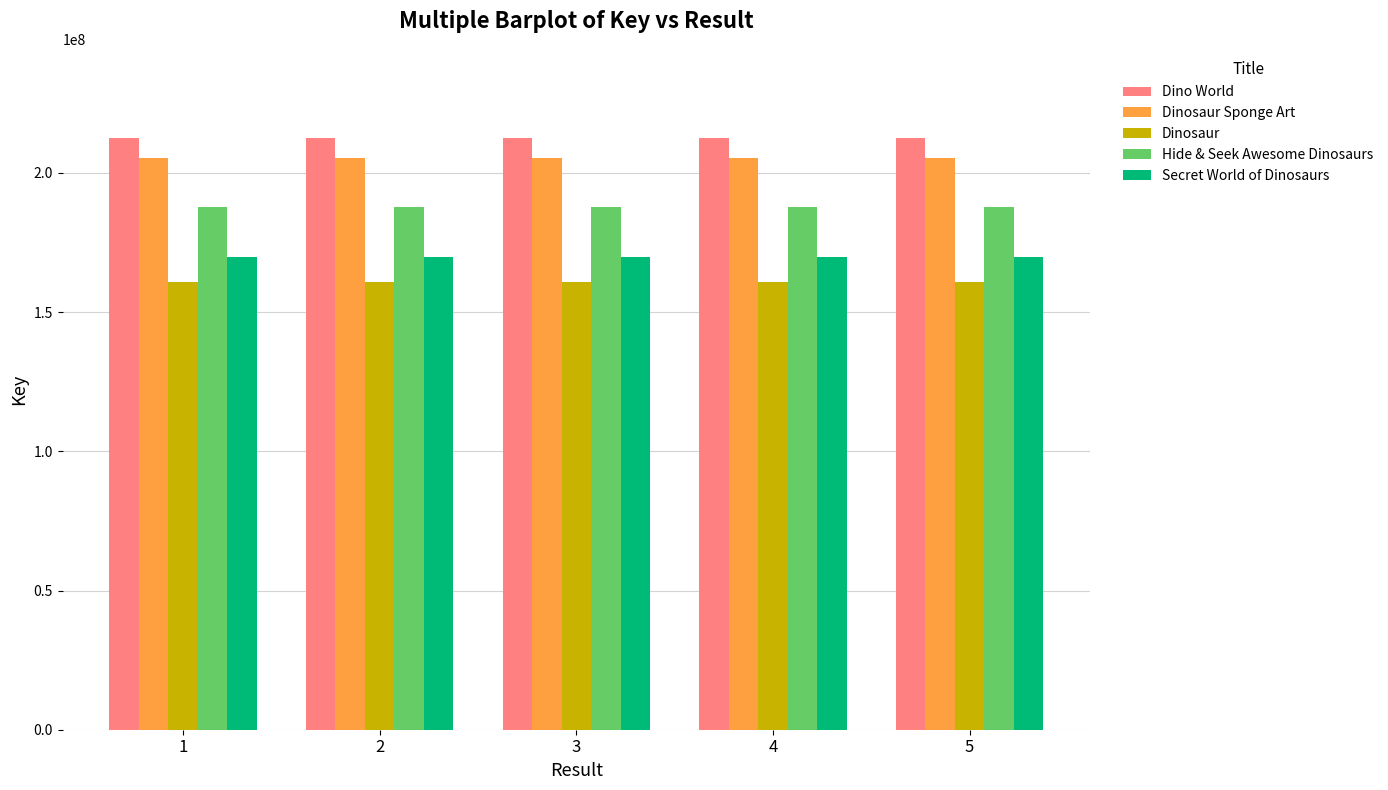

What is the total value across all series at 1?

935991518